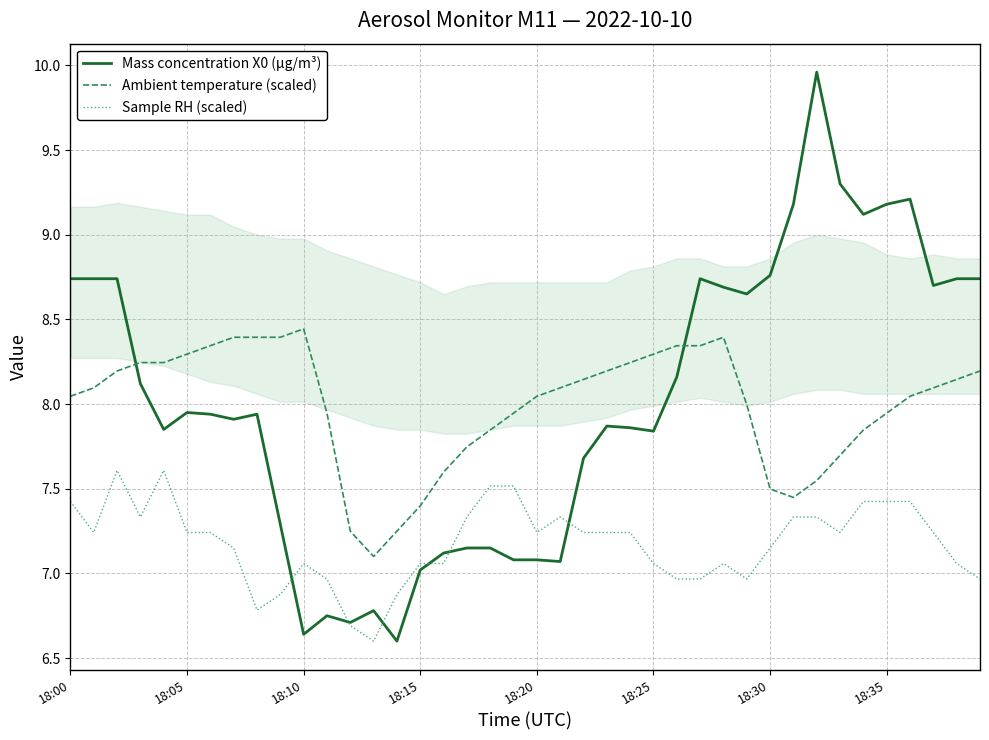

What is the difference between the highest and lowest values at 33?

2.1